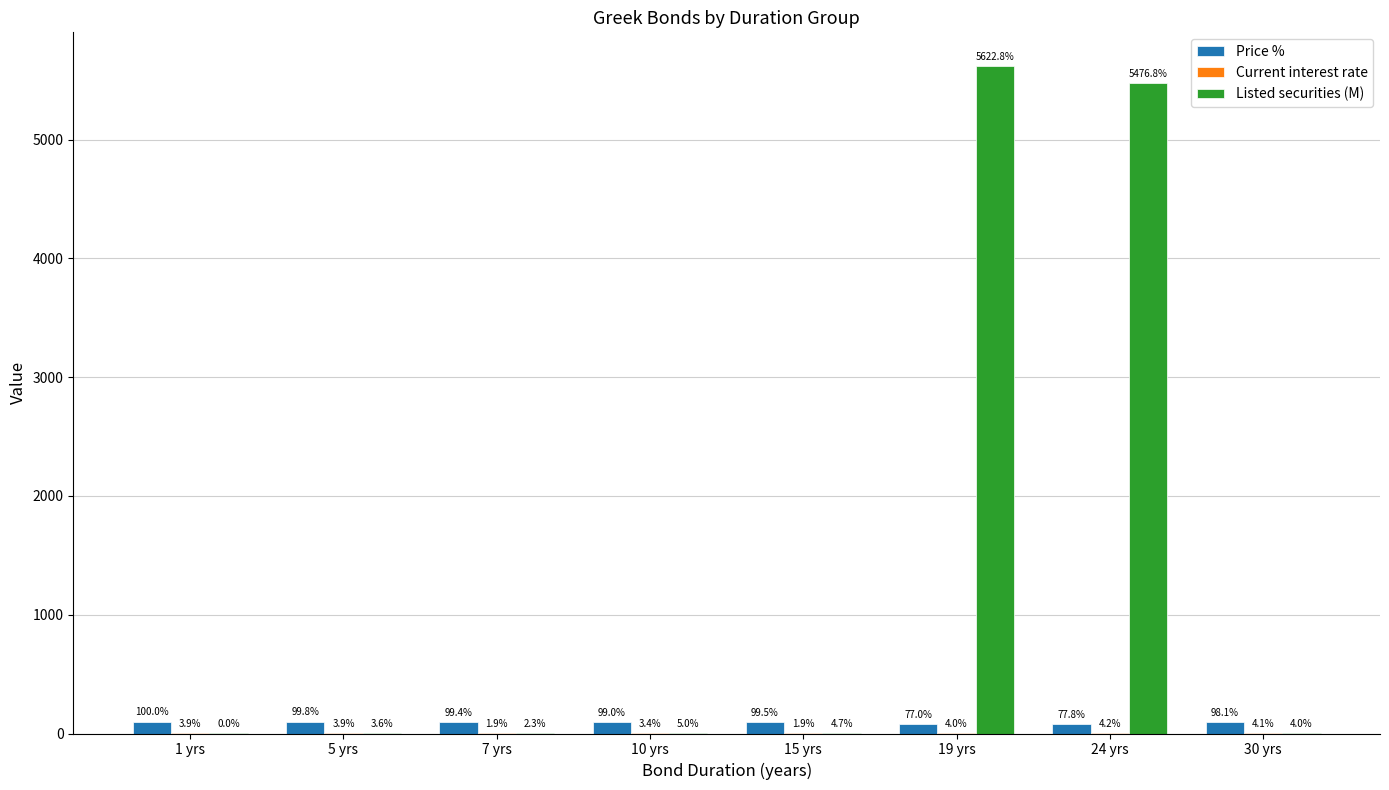

At which label is Price % closest to 88?

30 yrs